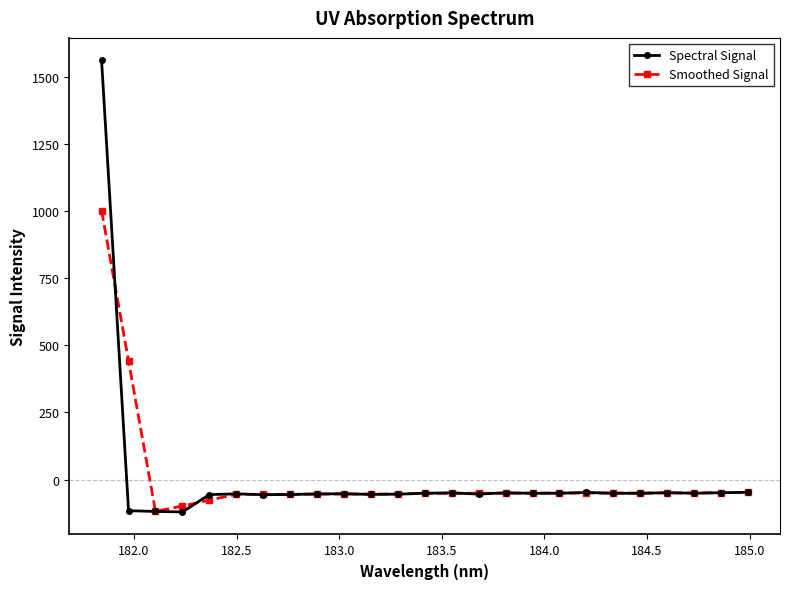

What is the highest value of the Spectral Signal series?

1560.4